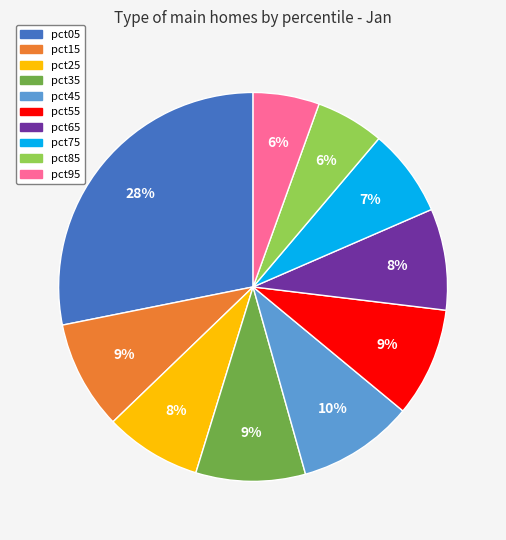

What is the largest slice in the pie chart?

pct05